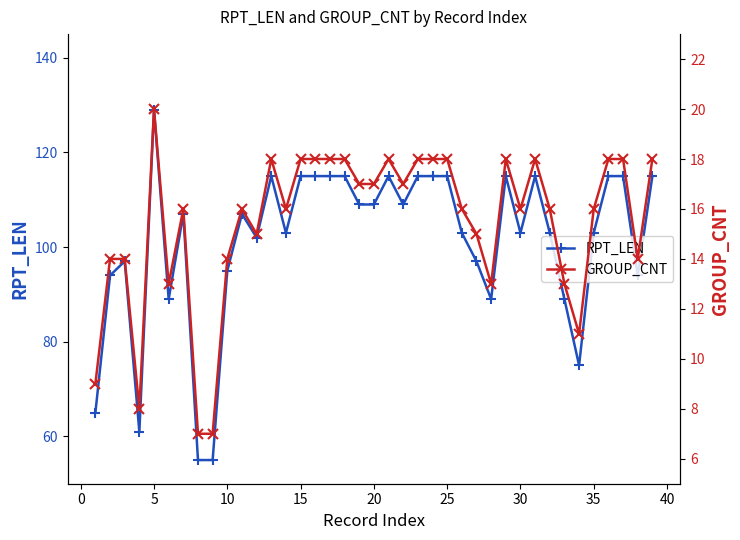

What is the lowest value of the RPT_LEN series?

55